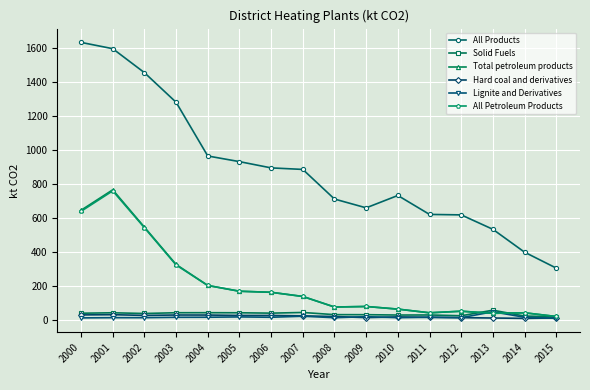

What is the value of the All Products point at the 3rd from the left?

1454.7